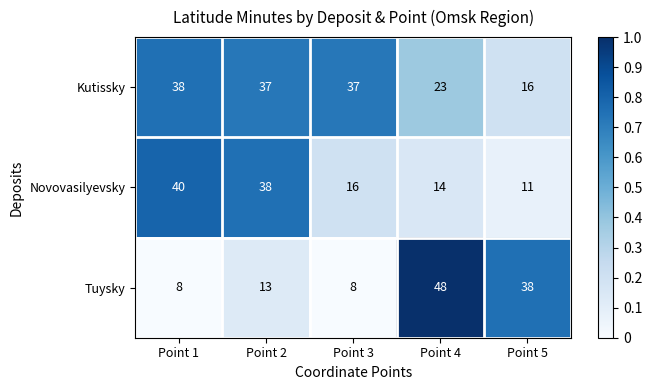

The value of Tuysky at Point 4 is 48. True or false?

True